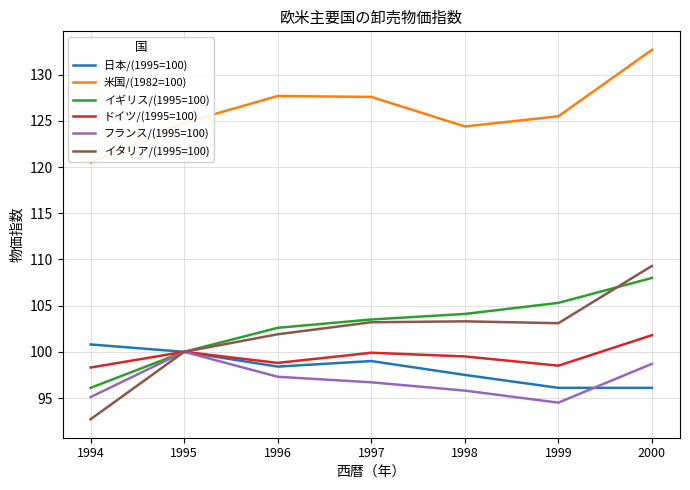

True or false: 米国/(1982=100) has more than 0 interior local peaks.

True